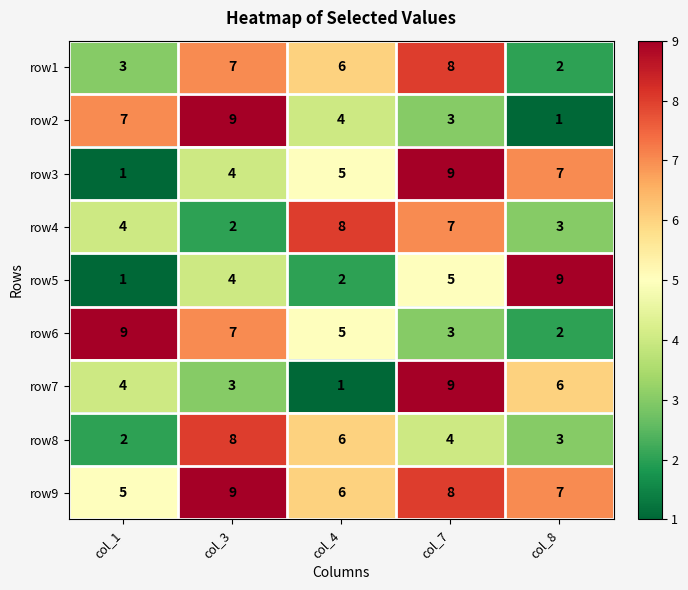

What is the average value of the row2 series?

5